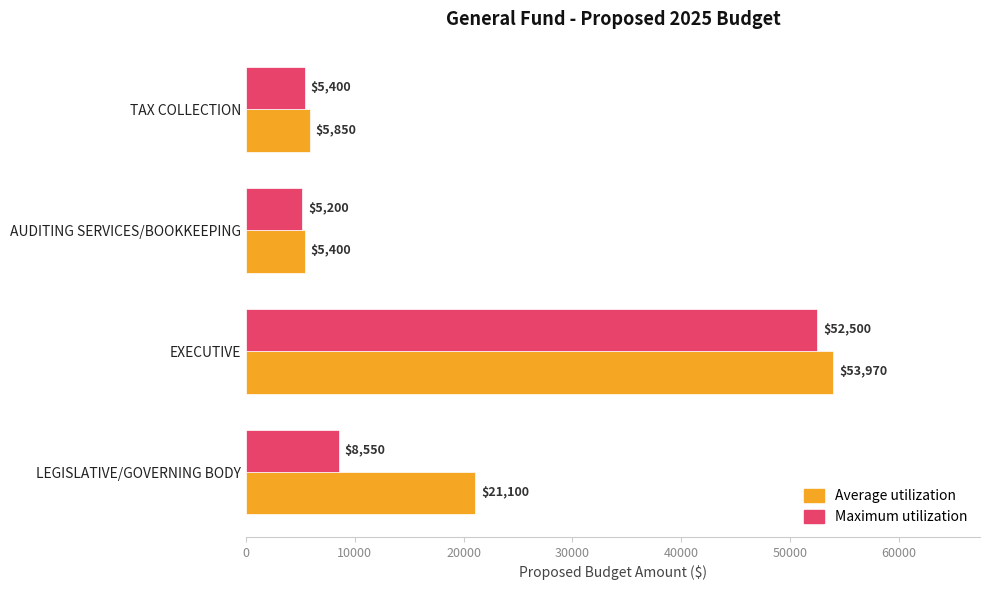

What is the total value across all series at TAX COLLECTION?

11250